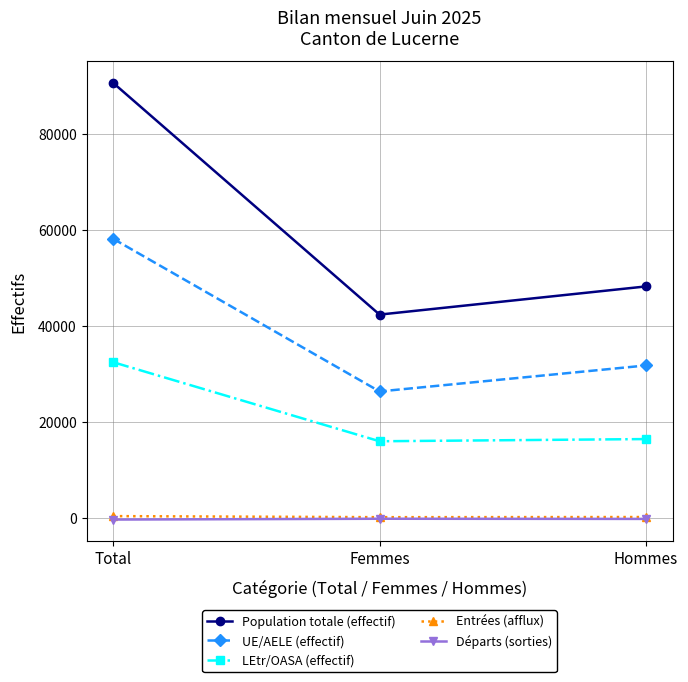

At how many categories does at least one series exceed 6777?

3